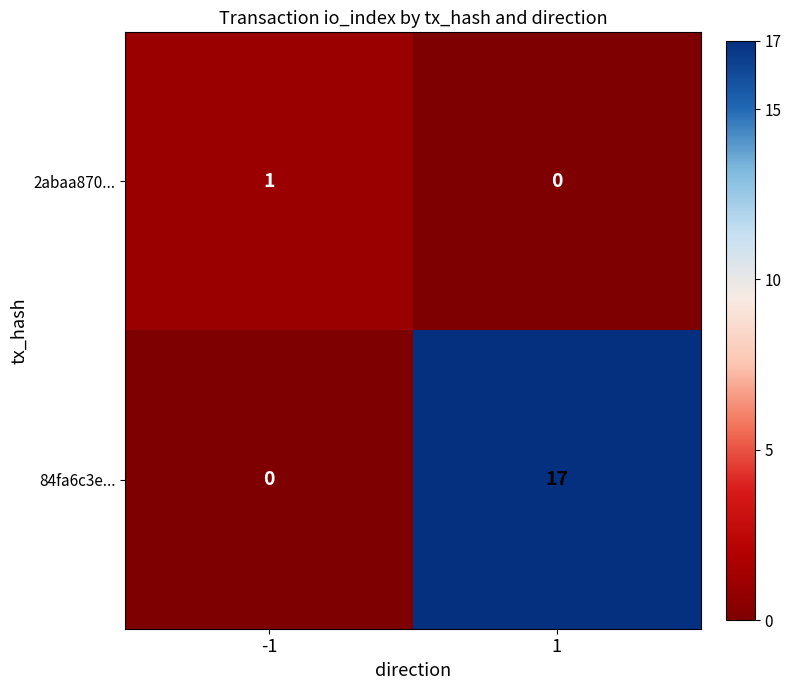

Which series has the largest range (max minus min)?

84fa6c3e...